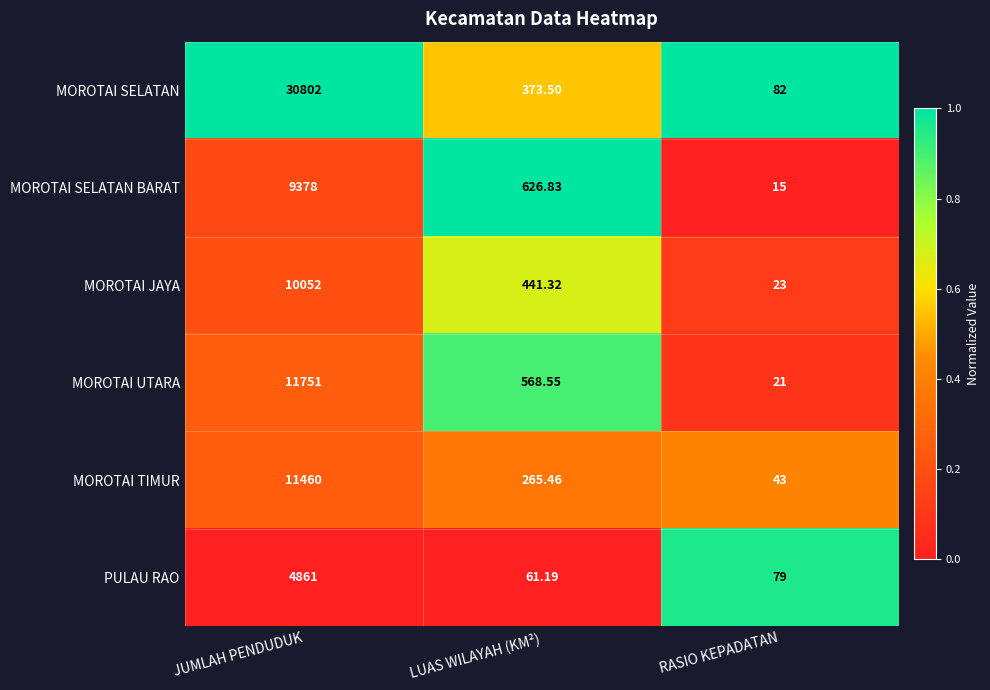

Which category has the highest value in the MOROTAI SELATAN series?

JUMLAH PENDUDUK